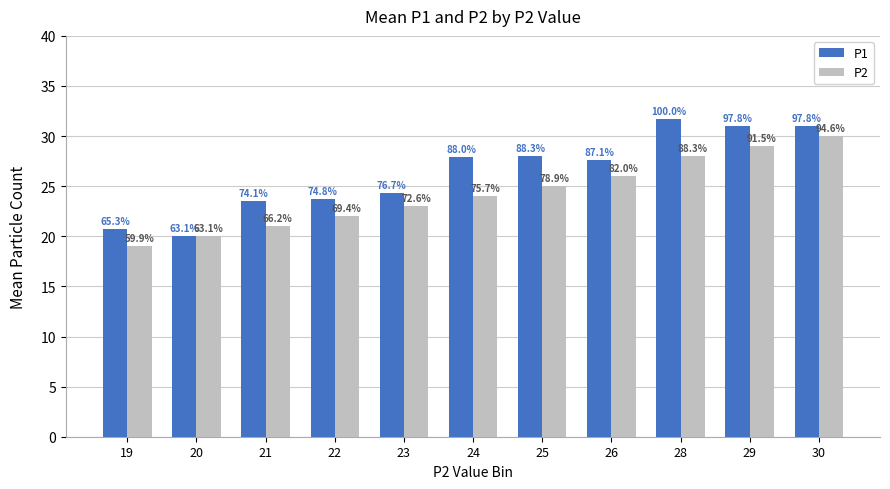

What is the maximum value shown in the chart?

31.7